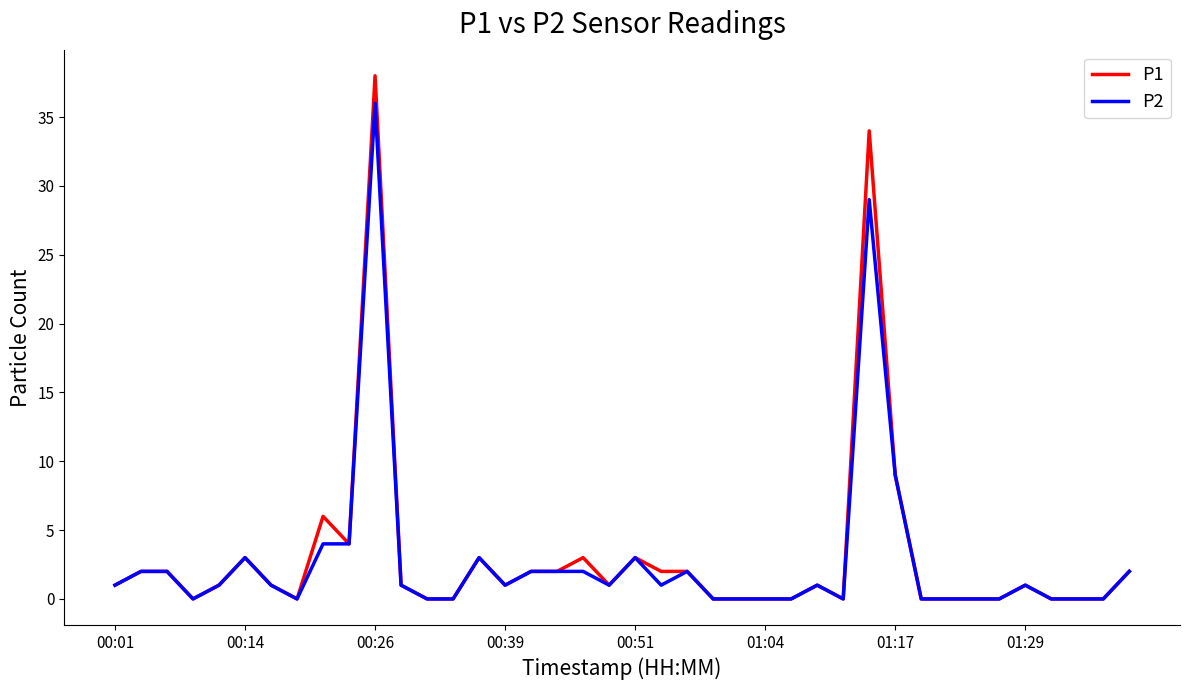

Which series has the widest spread of values?

P1